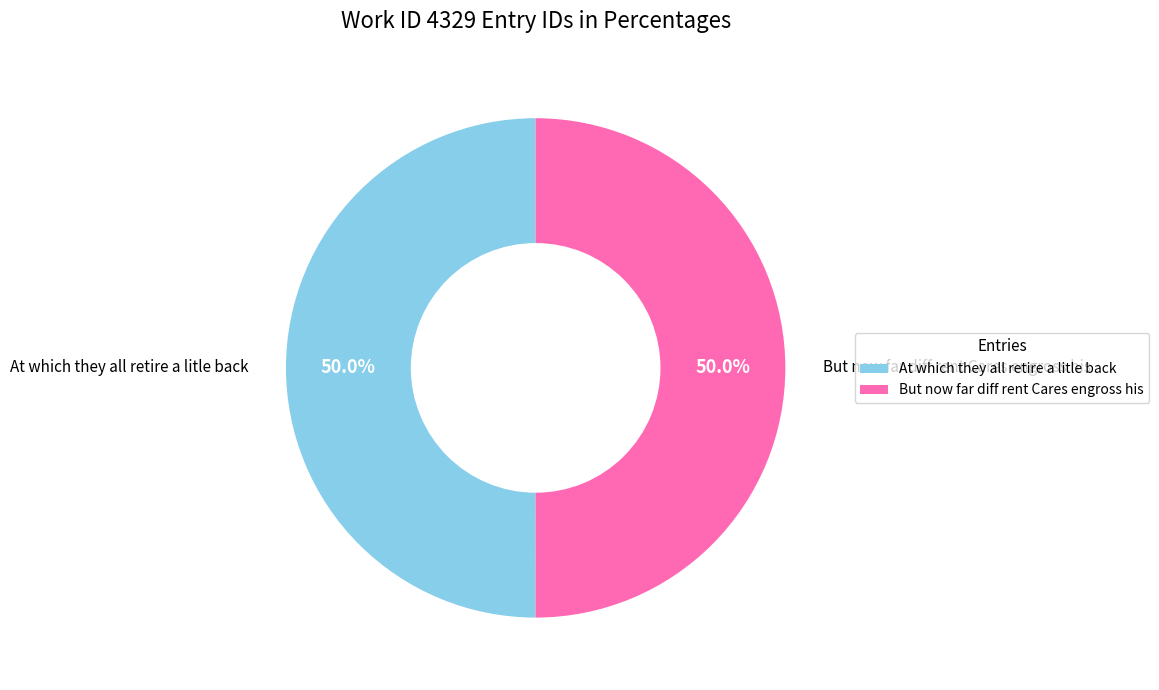

Is the sum of At which they all retire a litle back and But now far diff rent Cares engross his greater than half?

Yes